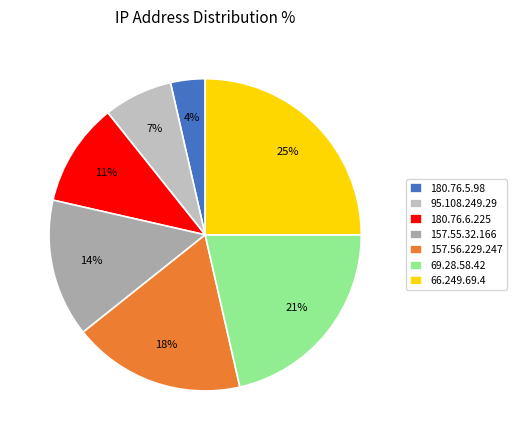

Is there any slice that represents more than half of the pie?

No